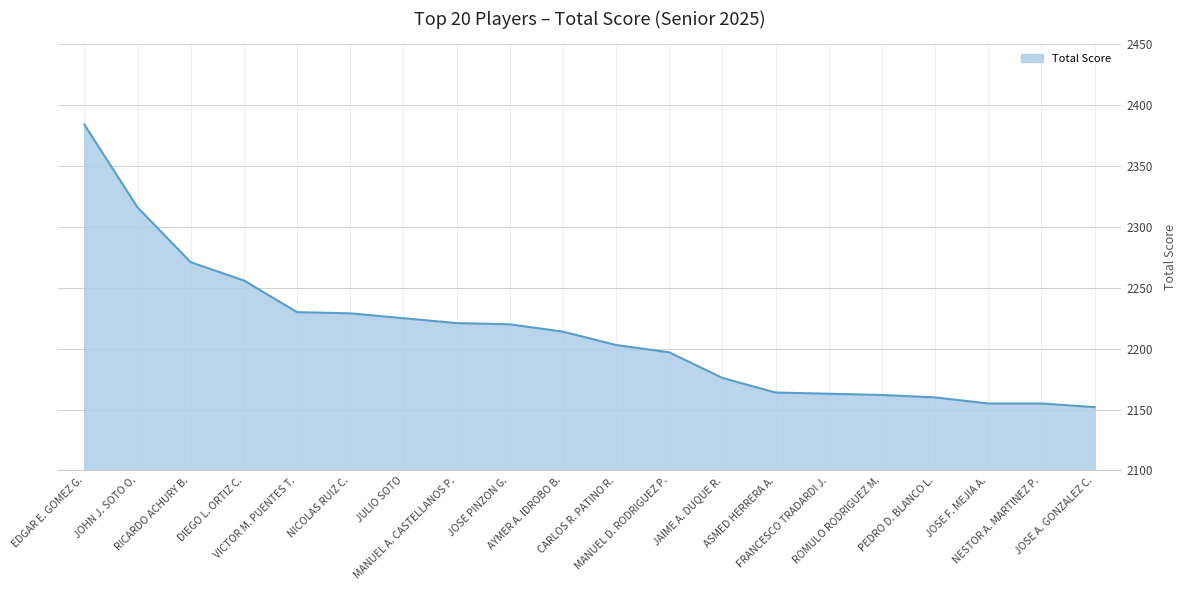

What is the ratio of the value at JULIO SOTO to the value at AYMER A. IDROBO B.?

1.0